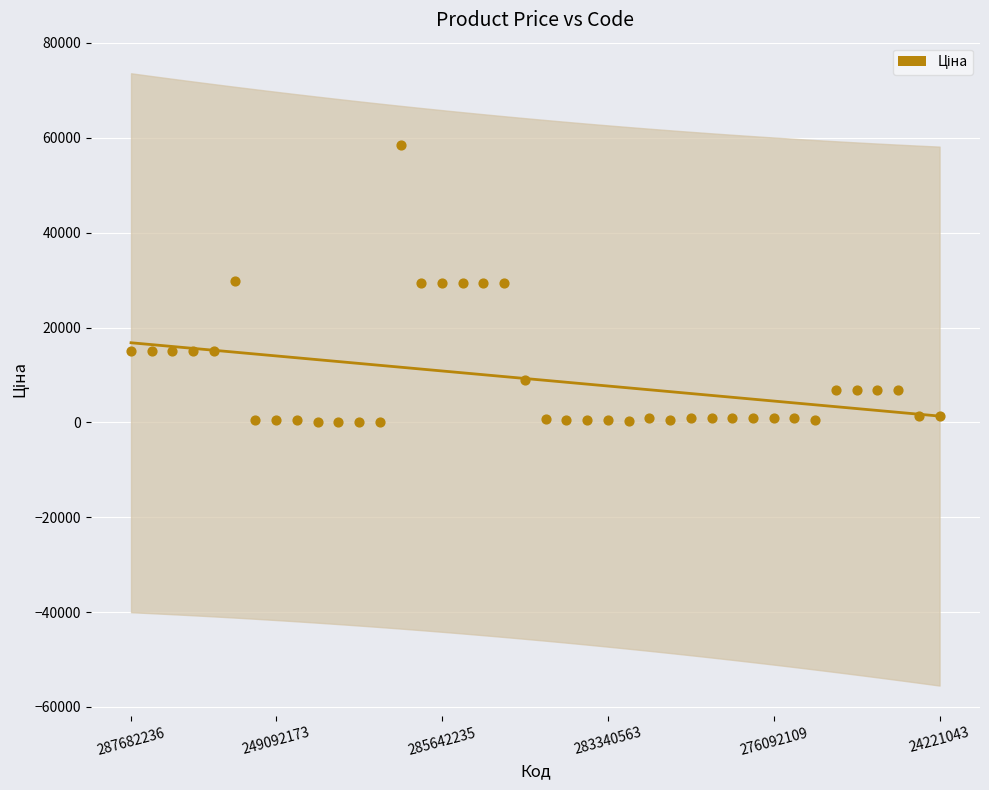

What is the range of Y values (max minus min)?

58369.5